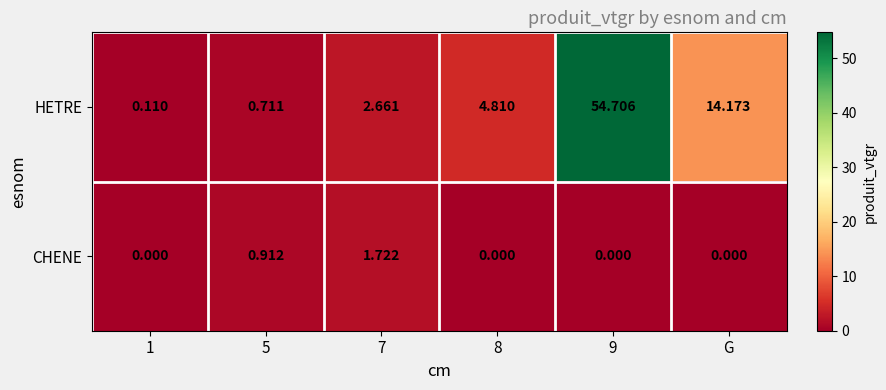

Which series changed the most between 5 and 9?

HETRE